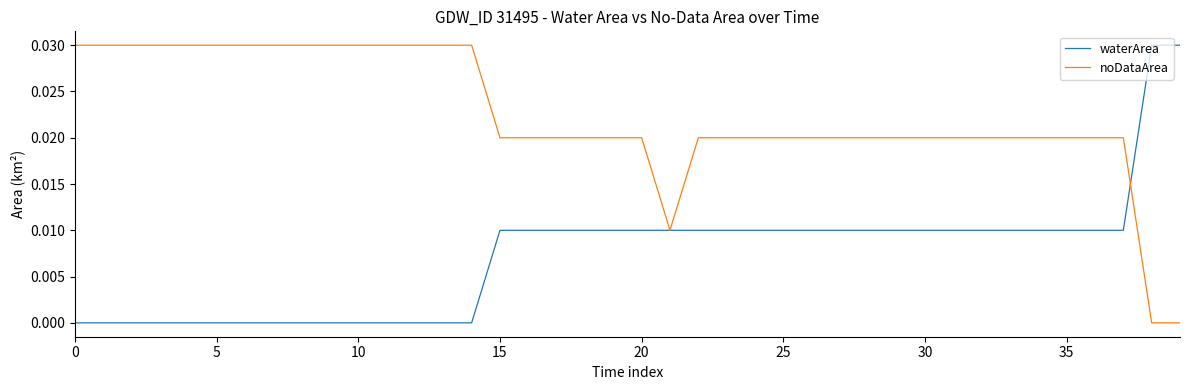

List the series in order of their overall mean, lowest first.

waterArea, noDataArea